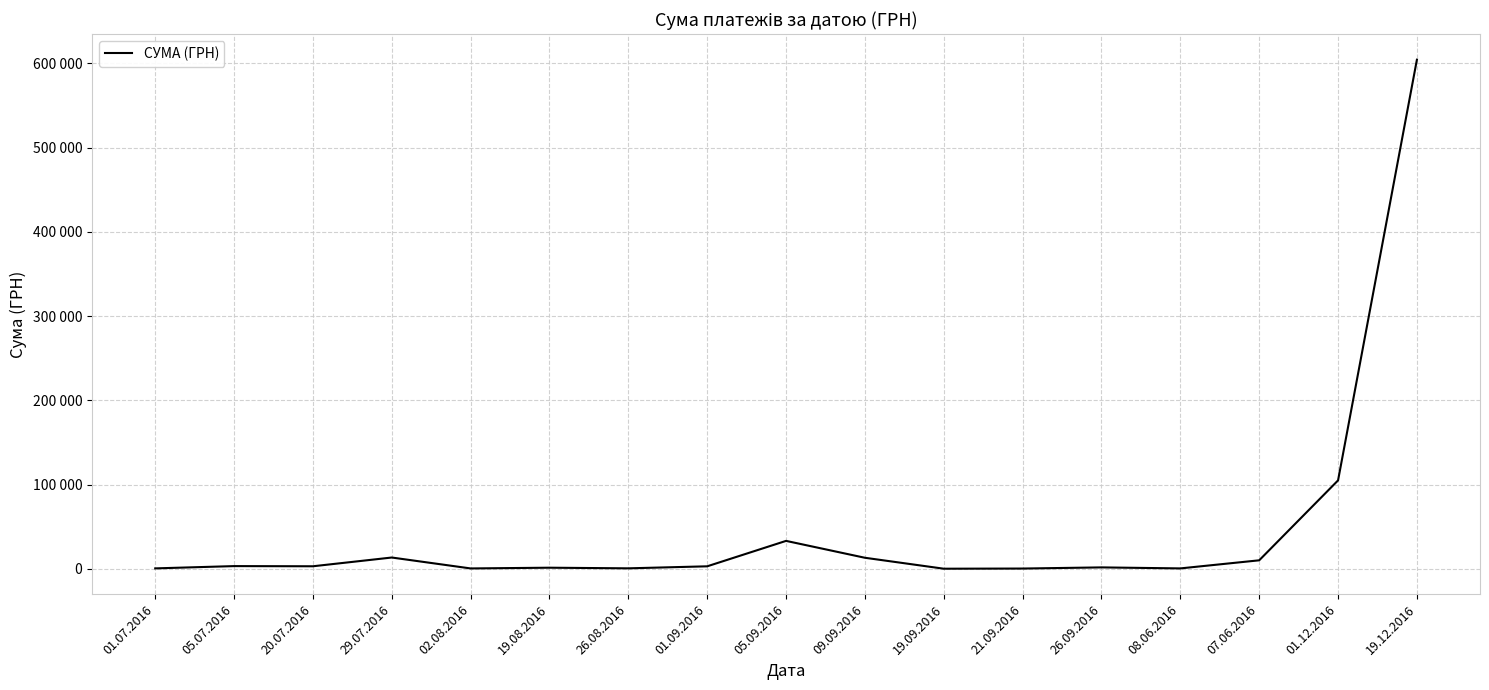

List the labels in order of value, largest first.

19.12.2016, 01.12.2016, 05.09.2016, 29.07.2016, 09.09.2016, 07.06.2016, 05.07.2016, 20.07.2016, 01.09.2016, 26.09.2016, 19.08.2016, 26.08.2016, 01.07.2016, 08.06.2016, 02.08.2016, 21.09.2016, 19.09.2016